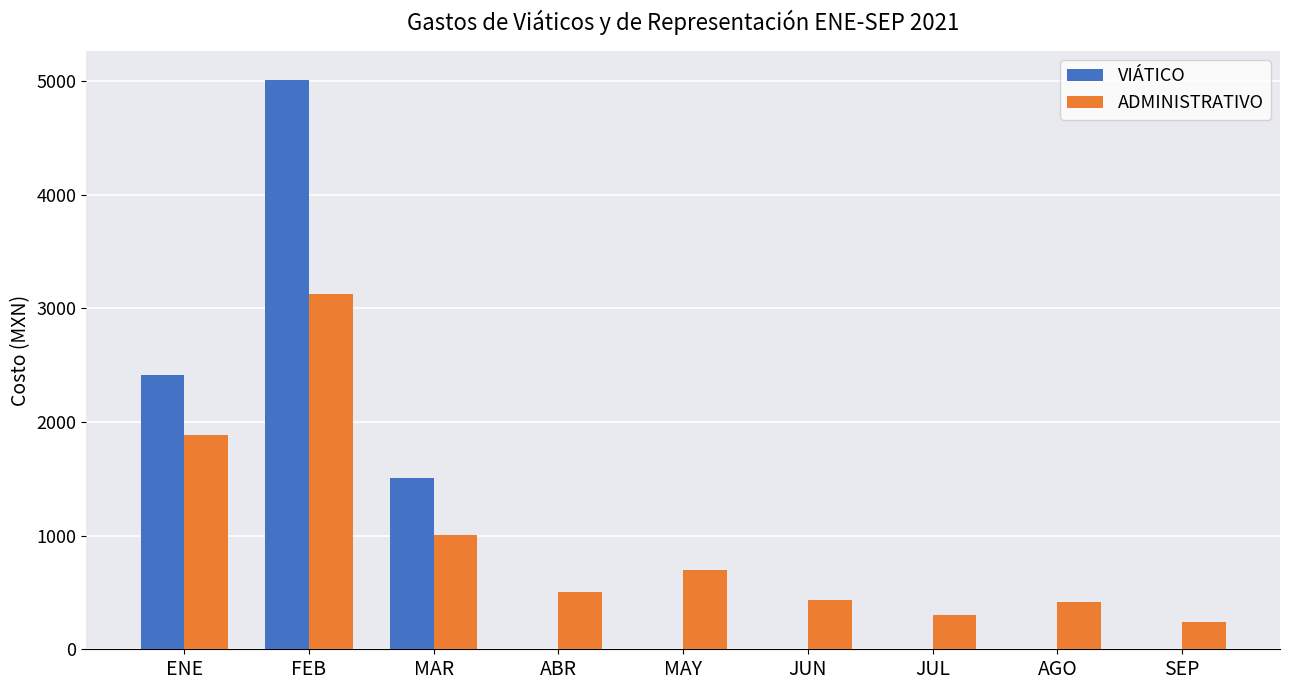

What is the greatest value displayed?

5014